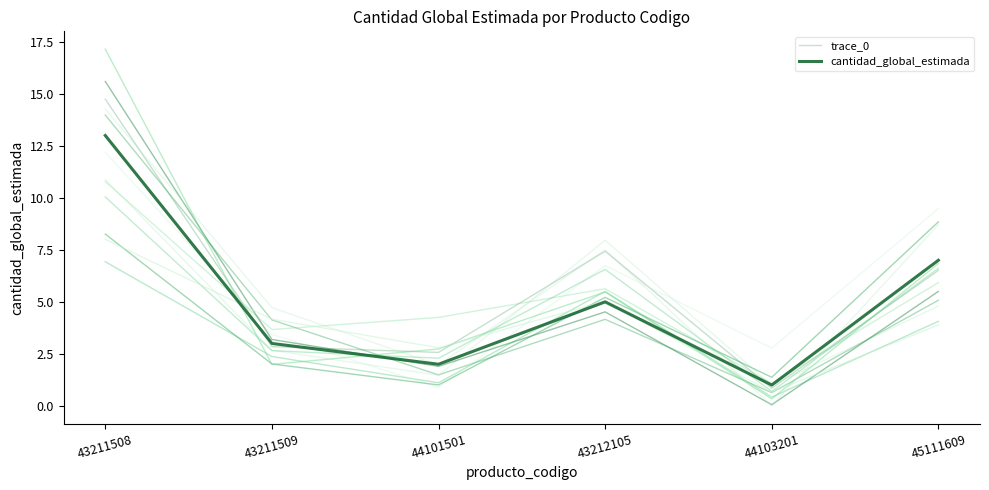

What is the sum of the trace_0 values at 45111609 and 43212105?

13.9